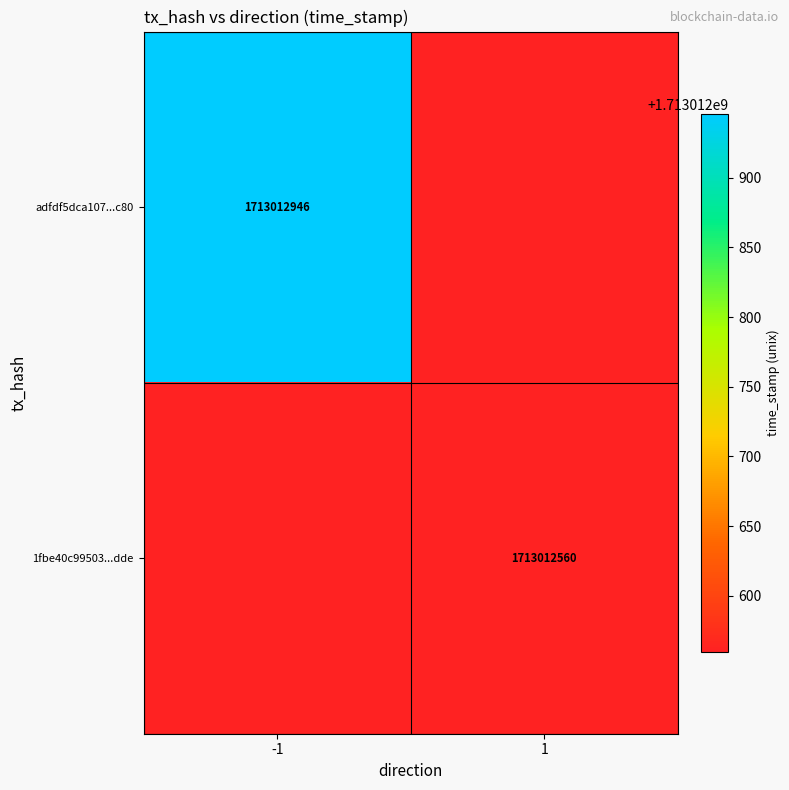

True or false: adfdf5dca107ed43342af3d00158c2505b07c80 has a value of 0 at direction.

False